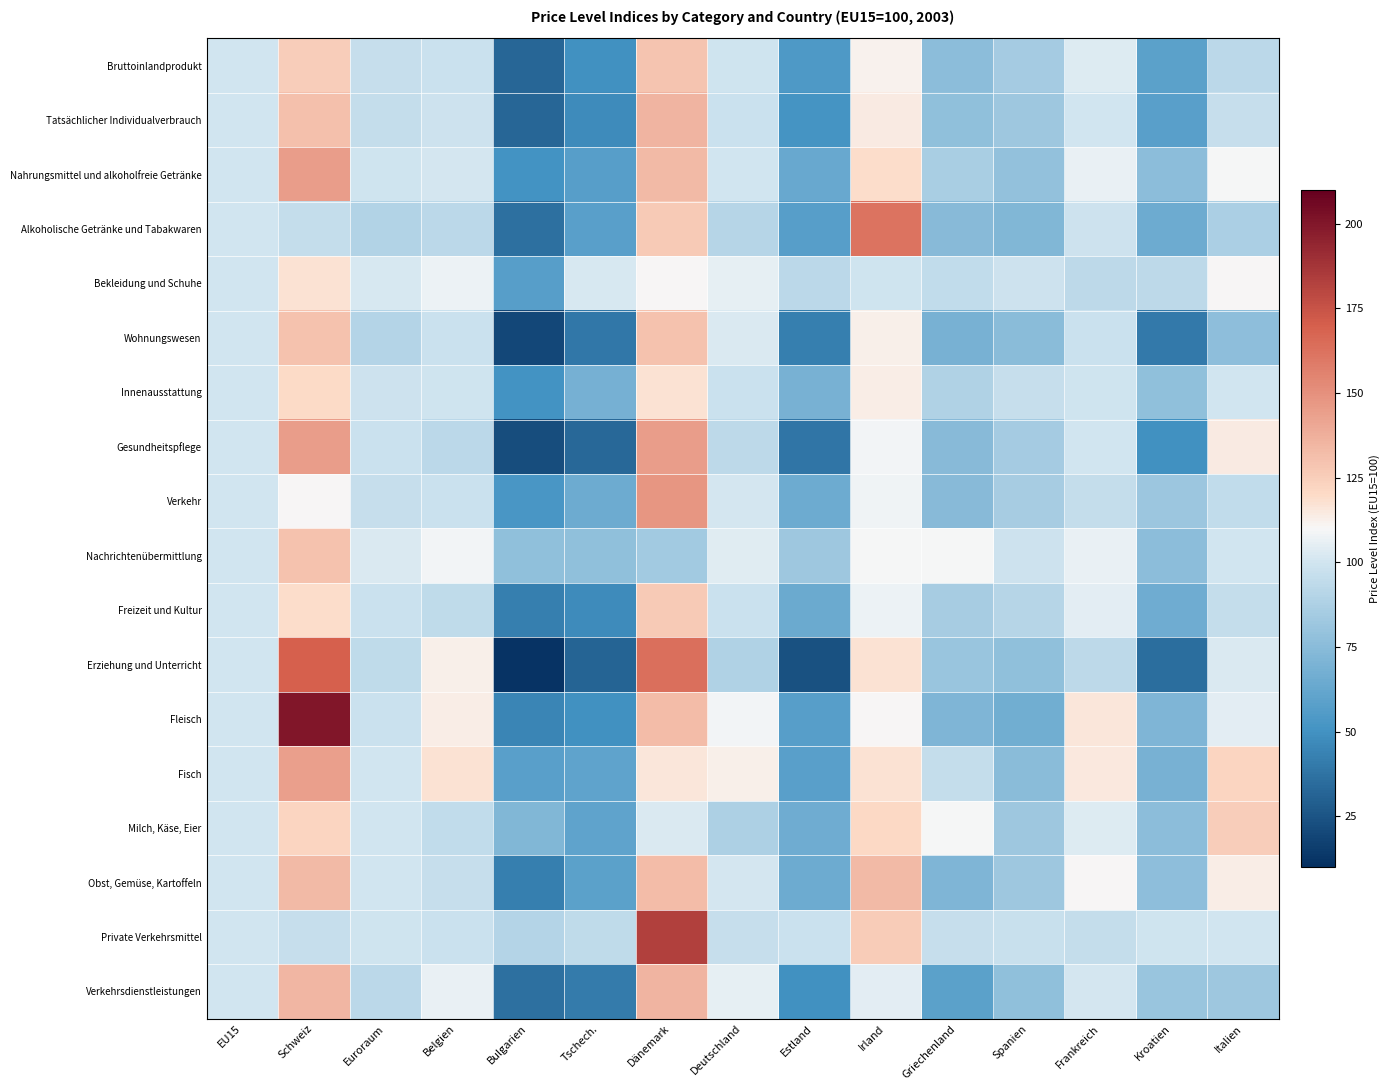

At how many categories does at least one series exceed 84?

15